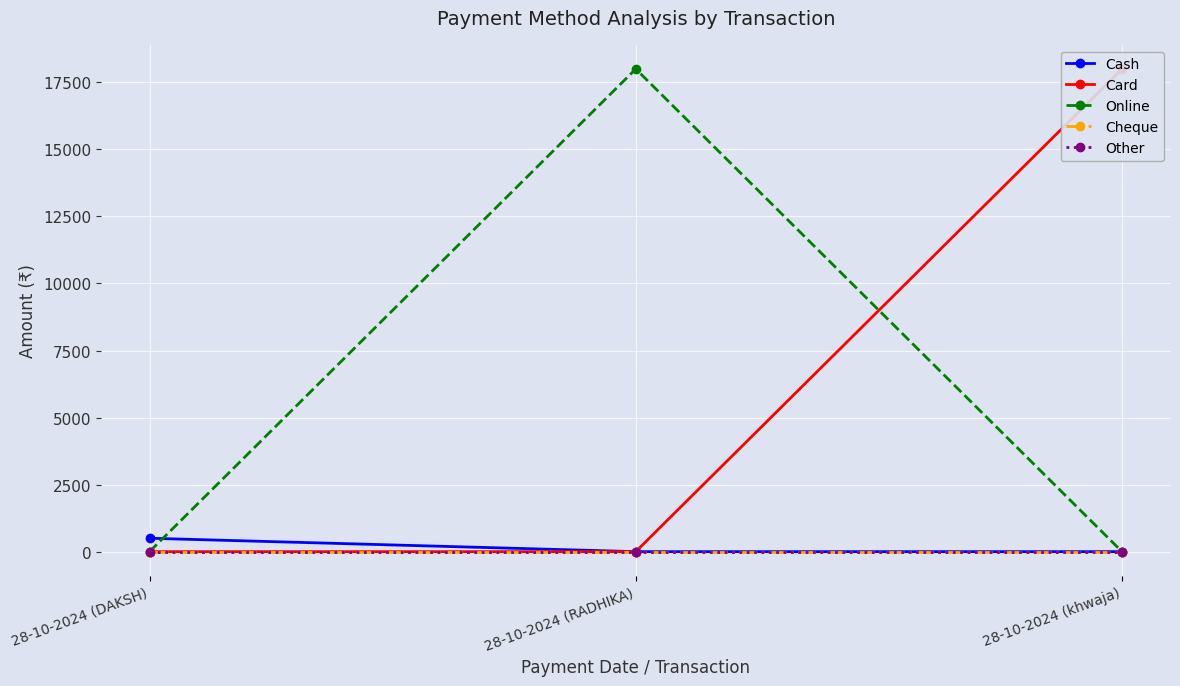

Reading left to right, what are all the values shown in this chart?

Cash: 500	0	0
Card: 0	0	18000
Online: 0	18000	0
Cheque: 0	0	0
Other: 0	0	0